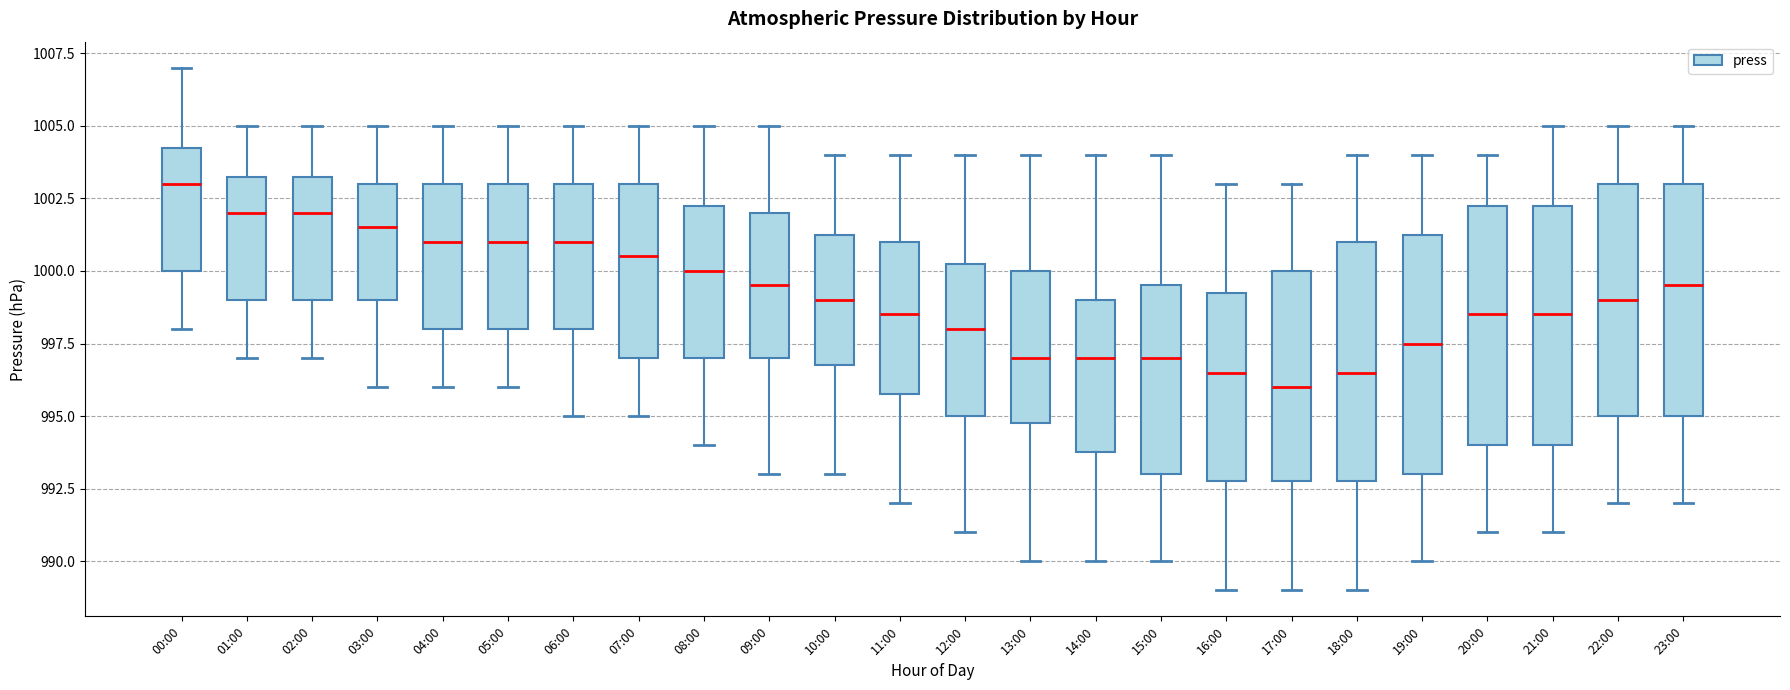

Reading left to right, read every box against the y-axis: the position of its median line, the range the box covers, and the ends of its whiskers. The values are not printed on the chart, so give them approximately, as read against the axis.

00:00: median 1003.0, box 1000.0 to 1004.5, whiskers 998.0 to 1007.0
01:00: median 1002.0, box 999.0 to 1003.5, whiskers 997.0 to 1005.0
02:00: median 1002.0, box 999.0 to 1003.5, whiskers 997.0 to 1005.0
03:00: median 1001.5, box 999.0 to 1003.0, whiskers 996.0 to 1005.0
04:00: median 1001.0, box 998.0 to 1003.0, whiskers 996.0 to 1005.0
05:00: median 1001.0, box 998.0 to 1003.0, whiskers 996.0 to 1005.0
06:00: median 1001.0, box 998.0 to 1003.0, whiskers 995.0 to 1005.0
07:00: median 1000.5, box 997.0 to 1003.0, whiskers 995.0 to 1005.0
08:00: median 1000.0, box 997.0 to 1002.5, whiskers 994.0 to 1005.0
09:00: median 999.5, box 997.0 to 1002.0, whiskers 993.0 to 1005.0
10:00: median 999.0, box 997.0 to 1001.5, whiskers 993.0 to 1004.0
11:00: median 998.5, box 996.0 to 1001.0, whiskers 992.0 to 1004.0
12:00: median 998.0, box 995.0 to 1000.5, whiskers 991.0 to 1004.0
13:00: median 997.0, box 995.0 to 1000.0, whiskers 990.0 to 1004.0
14:00: median 997.0, box 994.0 to 999.0, whiskers 990.0 to 1004.0
15:00: median 997.0, box 993.0 to 999.5, whiskers 990.0 to 1004.0
16:00: median 996.5, box 993.0 to 999.5, whiskers 989.0 to 1003.0
17:00: median 996.0, box 993.0 to 1000.0, whiskers 989.0 to 1003.0
18:00: median 996.5, box 993.0 to 1001.0, whiskers 989.0 to 1004.0
19:00: median 997.5, box 993.0 to 1001.5, whiskers 990.0 to 1004.0
20:00: median 998.5, box 994.0 to 1002.5, whiskers 991.0 to 1004.0
21:00: median 998.5, box 994.0 to 1002.5, whiskers 991.0 to 1005.0
22:00: median 999.0, box 995.0 to 1003.0, whiskers 992.0 to 1005.0
23:00: median 999.5, box 995.0 to 1003.0, whiskers 992.0 to 1005.0